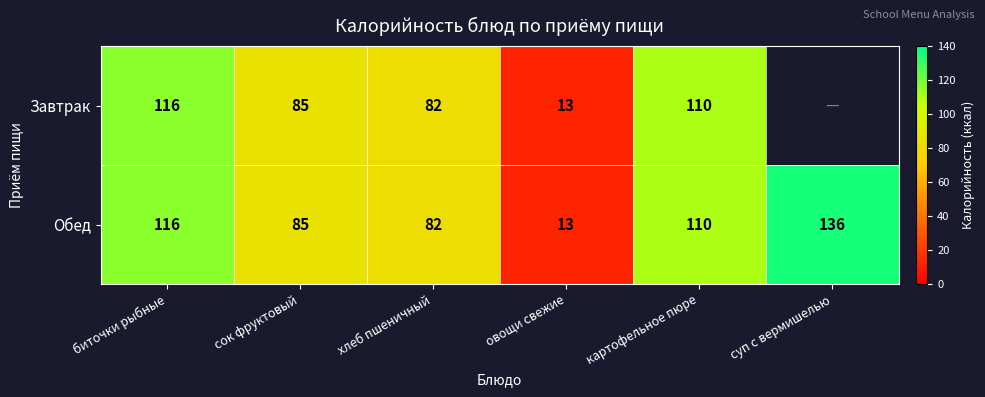

True or false: Завтрак has a value of 85 at сок фруктовый.

True